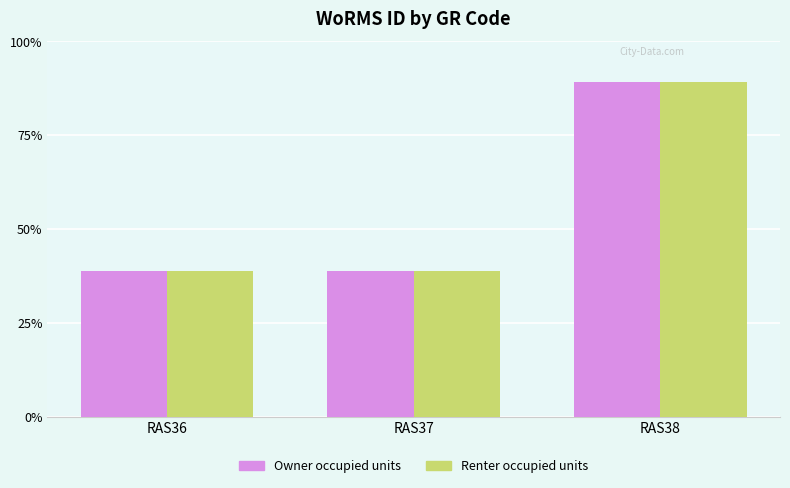

What are all the series names shown in the legend?

Owner occupied units, Renter occupied units